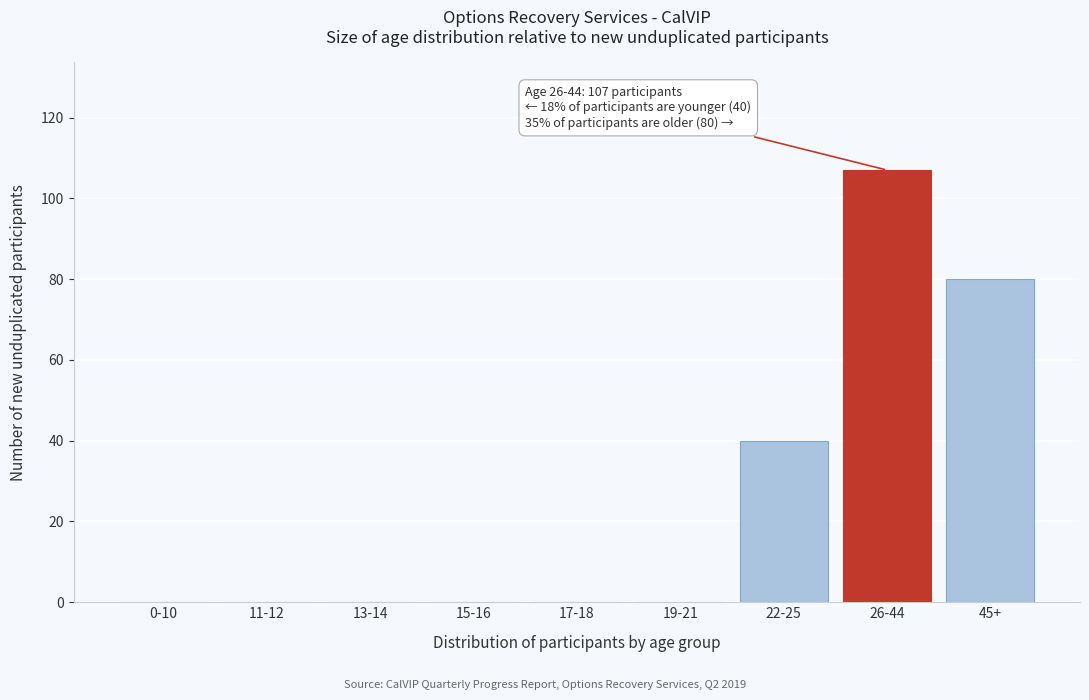

Reading right to left, transcribe all the data shown in this chart.

45+=80	26-44=107	22-25=40	19-21=0	17-18=0	15-16=0	13-14=0	11-12=0	0-10=0